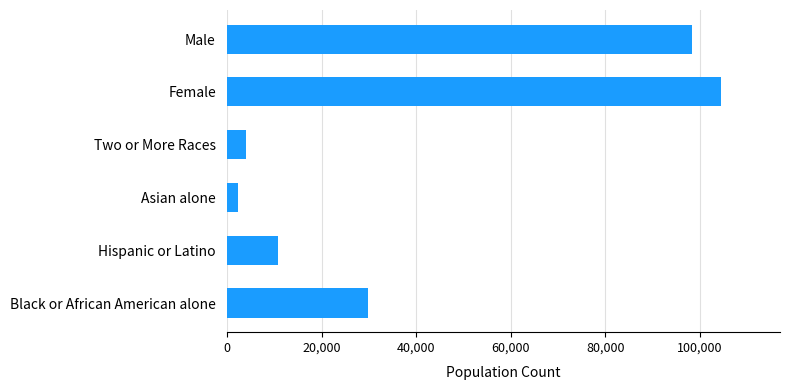

Count the number of data series in this chart.

1